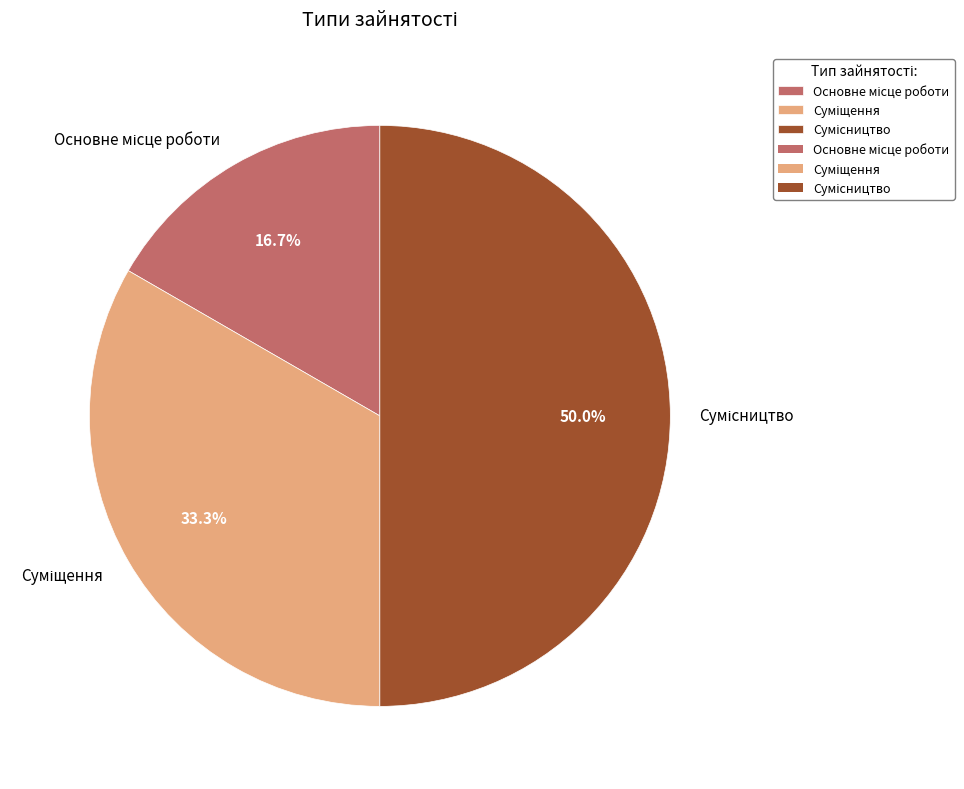

To the nearest percent, what percentage of the pie is Основне місце роботи?

17%